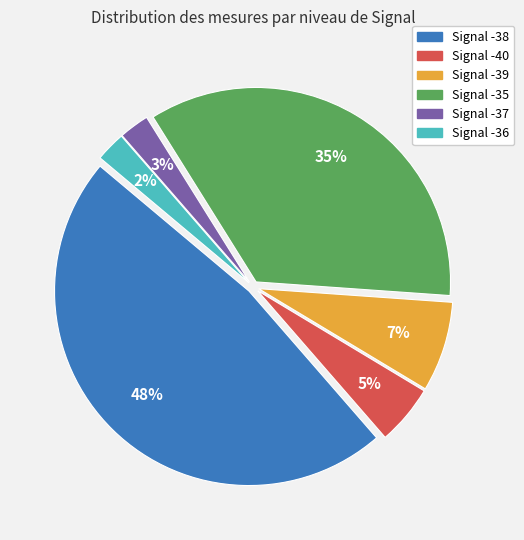

To the nearest percent, what is the average slice percentage?

17%